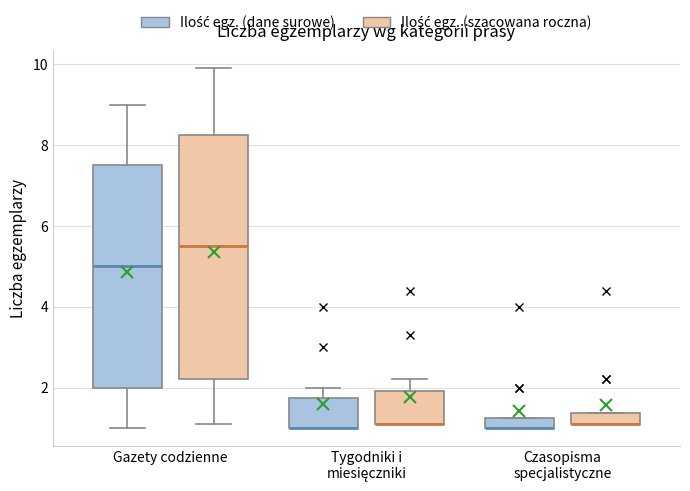

Where is the upper edge of the box for Gazety codzienne (Ilość egz. (szacowana roczna)) on the y-axis? The values are not printed on the chart, so give them approximately, as read against the axis.

8.2